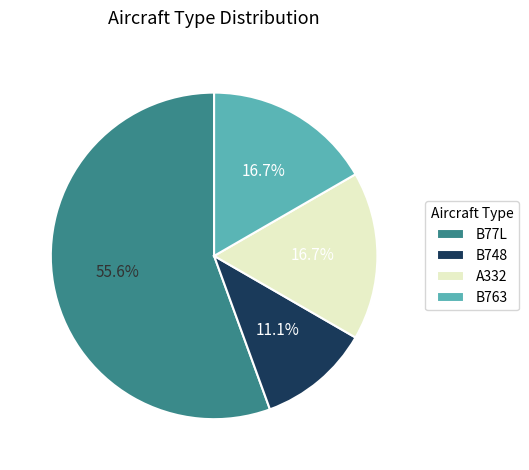

Count the number of slices in the pie.

4